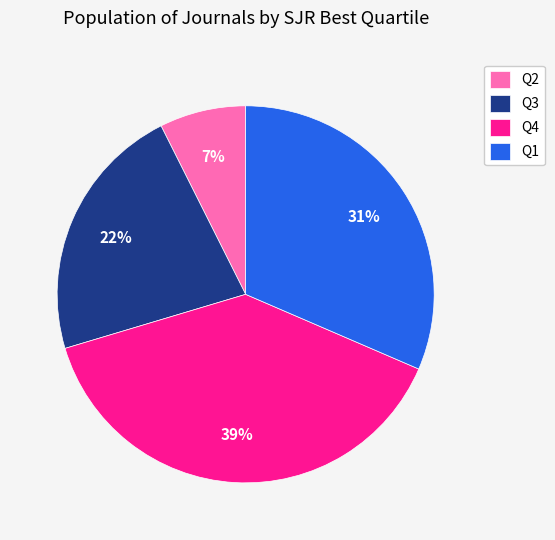

What is the largest slice in the pie chart?

Q4